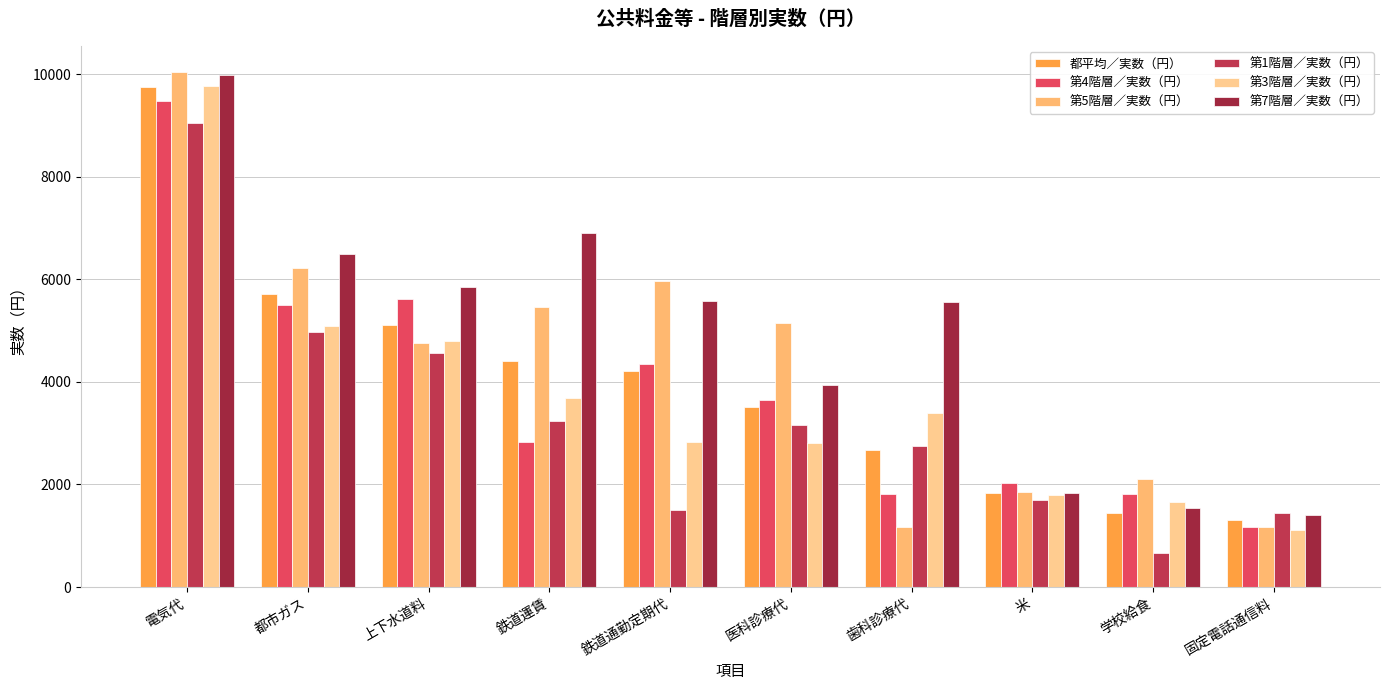

How many values in the 第7階層／実数（円） series are below 5581?

5